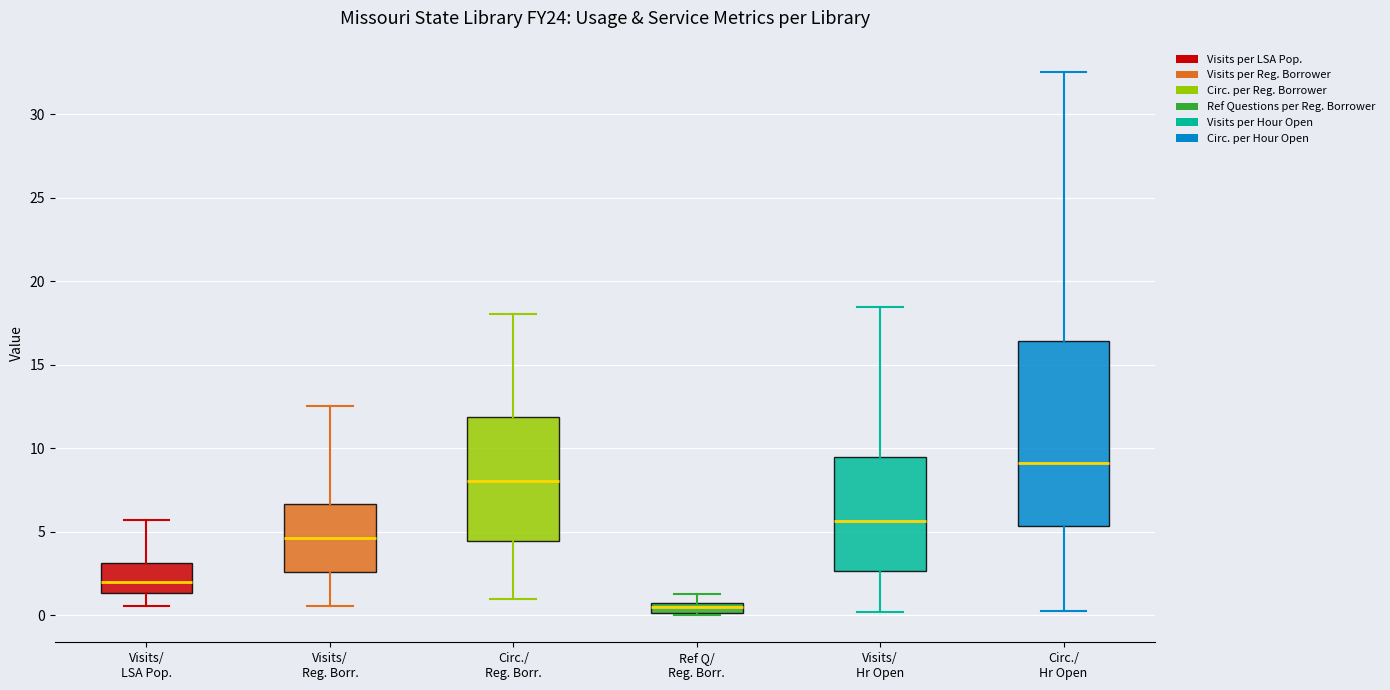

Where does the median line of the box for Circ./ Hr Open sit on the y-axis? The values are not printed on the chart, so give them approximately, as read against the axis.

9.0